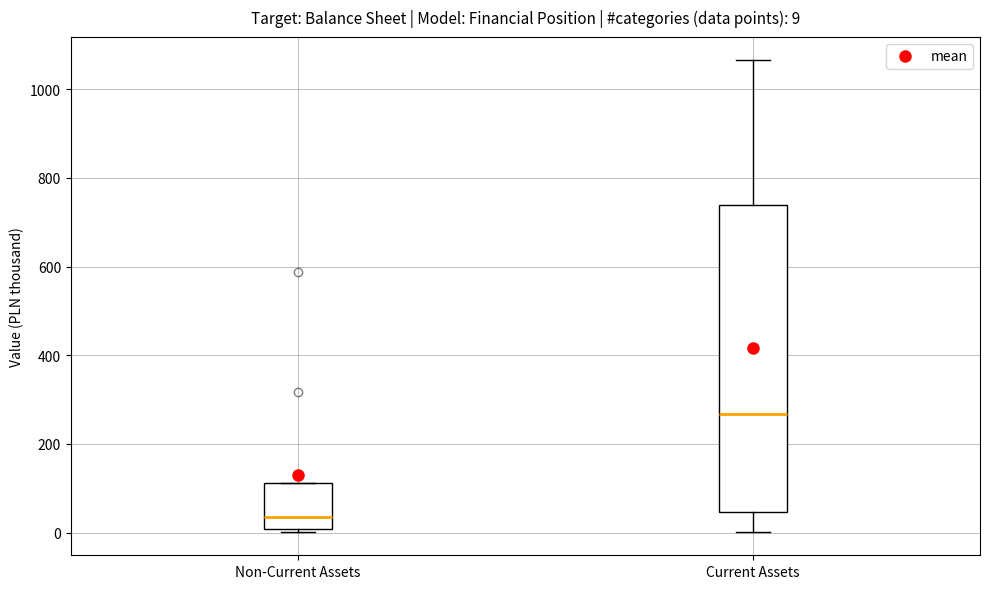

Which box is the tallest, from its lower edge to its upper edge?

Current Assets